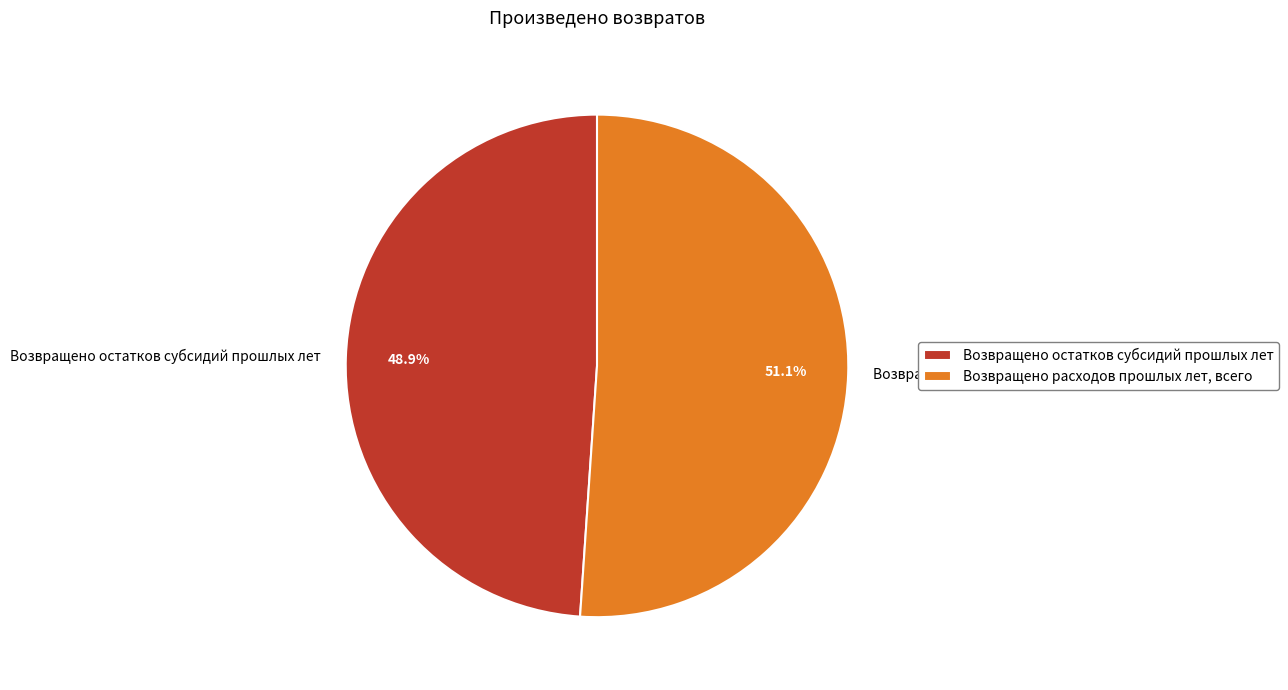

Count the number of slices in the pie.

2